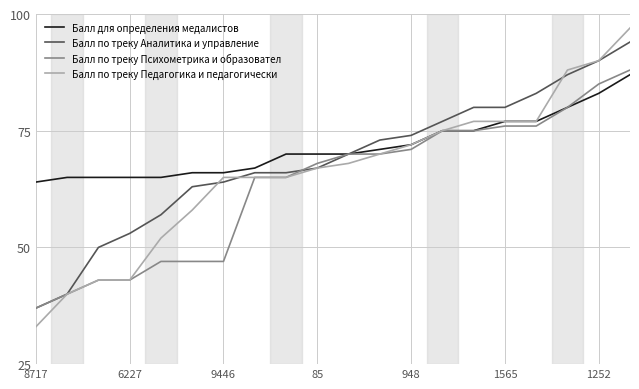

What is the minimum value shown in the chart?

33